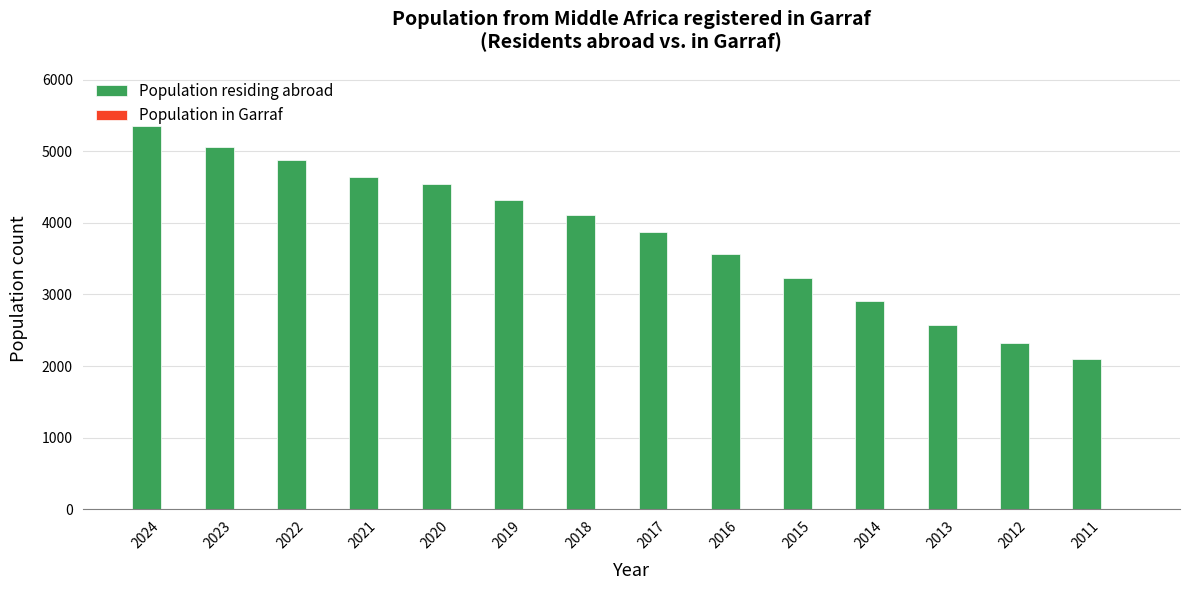

What is the total value across all series at 2017?

3884